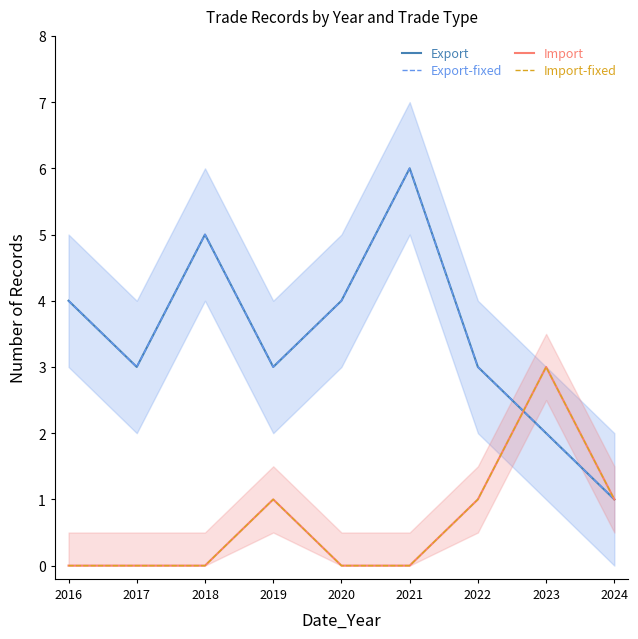

The value of Import at 2018 is 0. True or false?

True